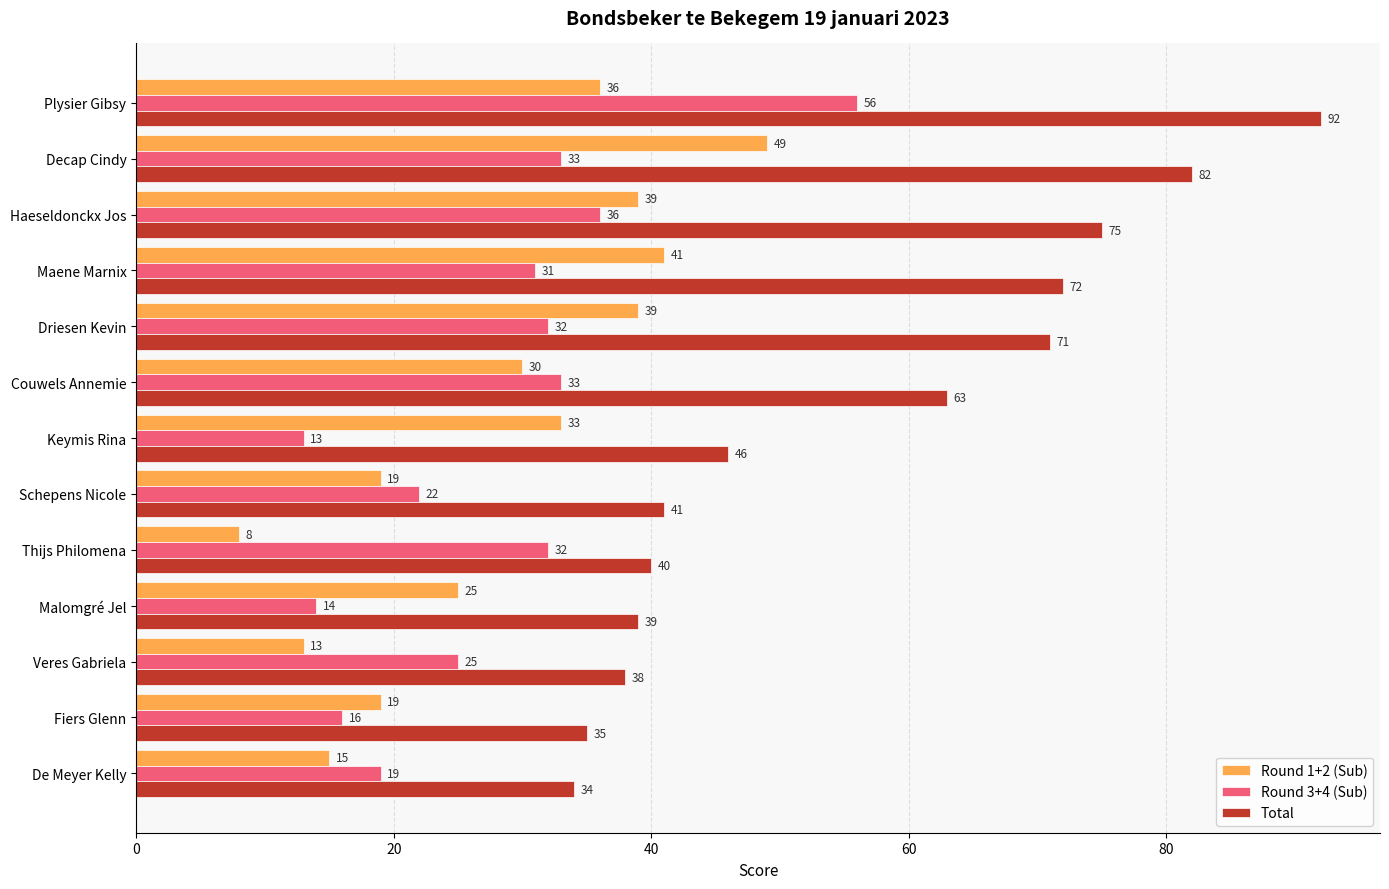

How many distinct data groups are displayed?

3